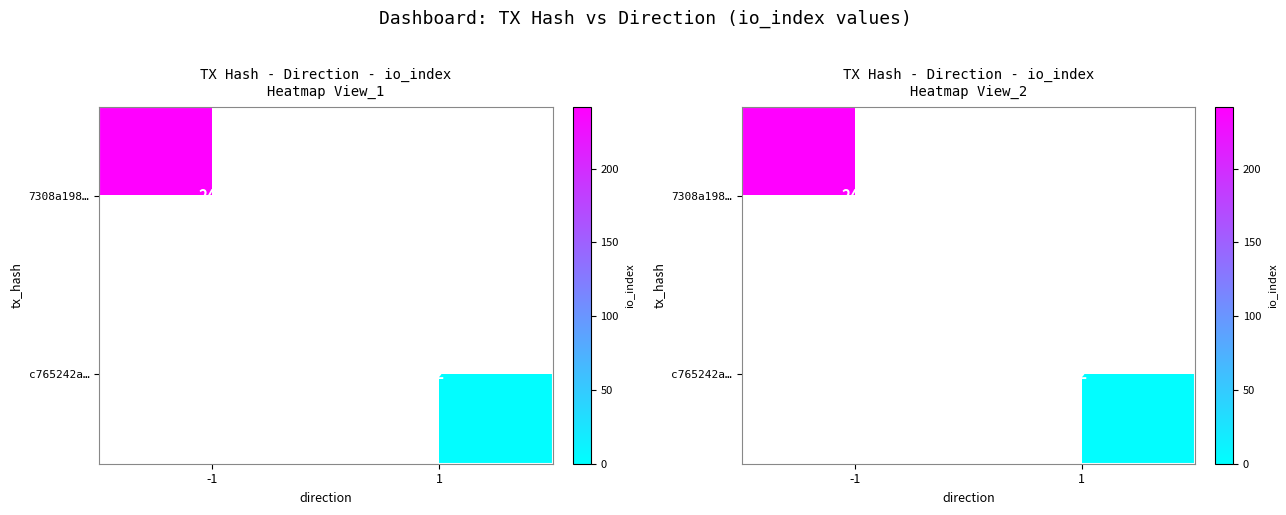

Which category has the lowest value across all series?

1